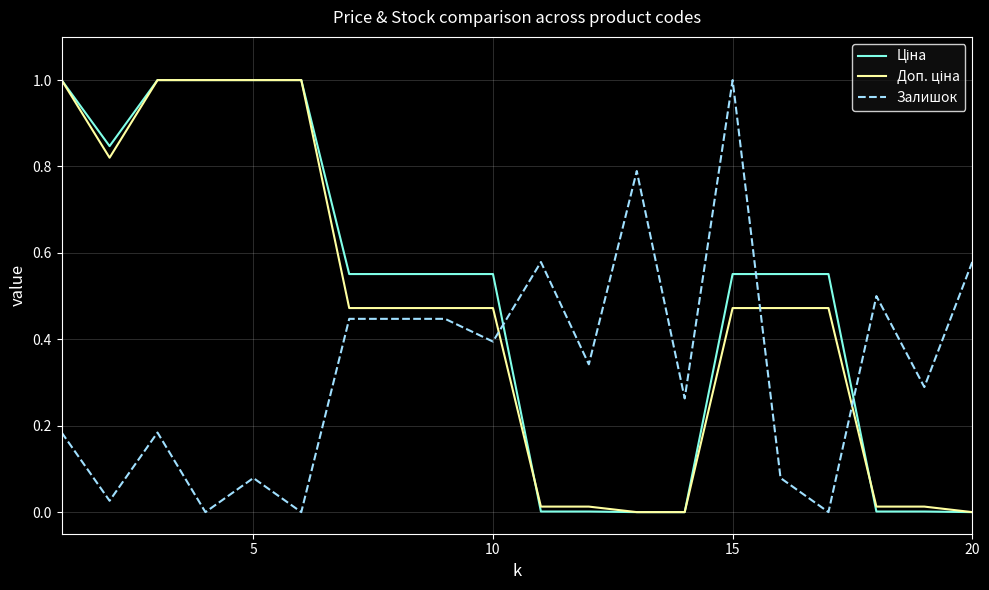

What is the maximum value for Залишок?

1.0